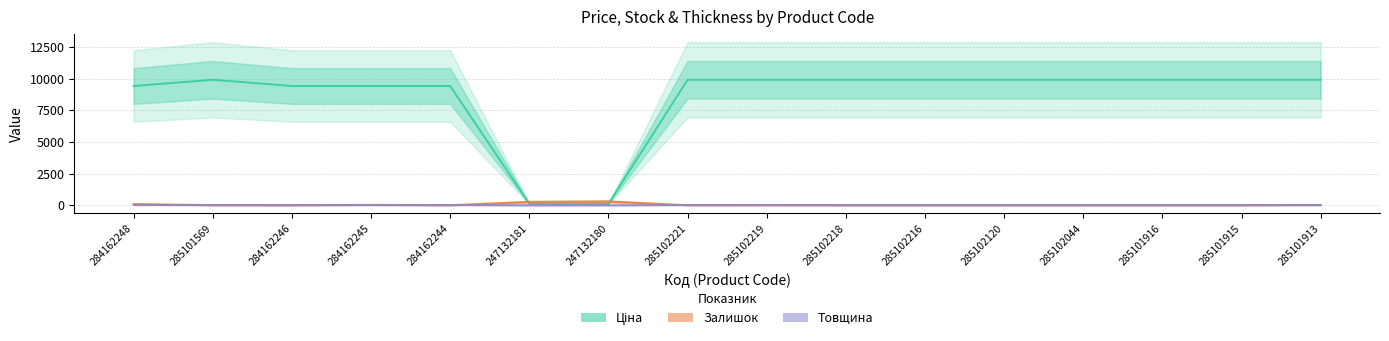

How many times do Залишок and Ціна cross each other?

2